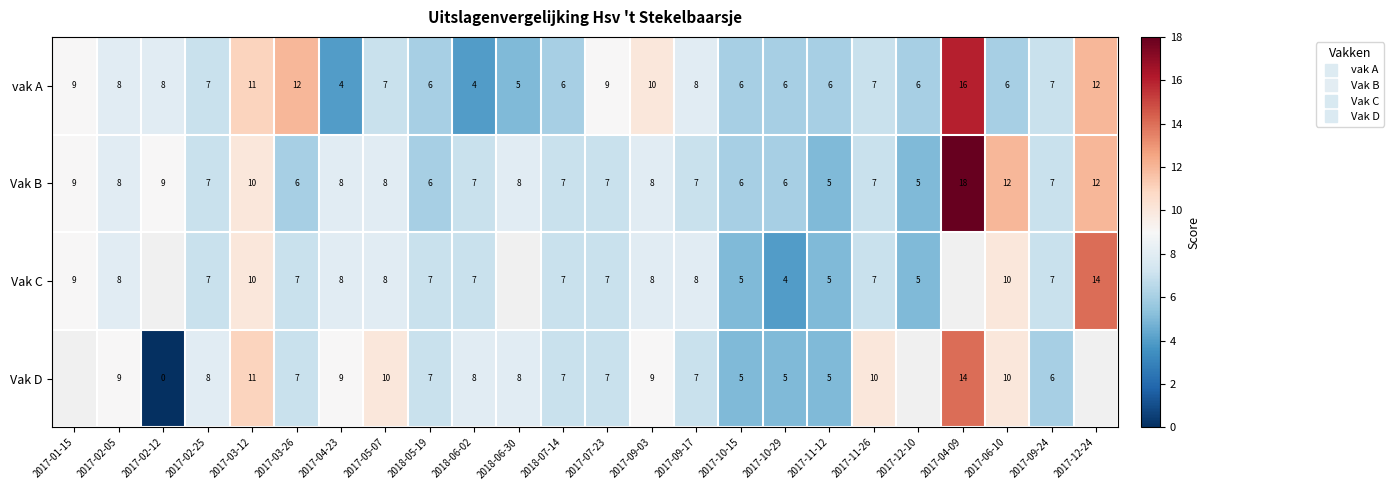

What is the sum of the vak A values at 2017-10-15 and 2018-07-14?

12.0